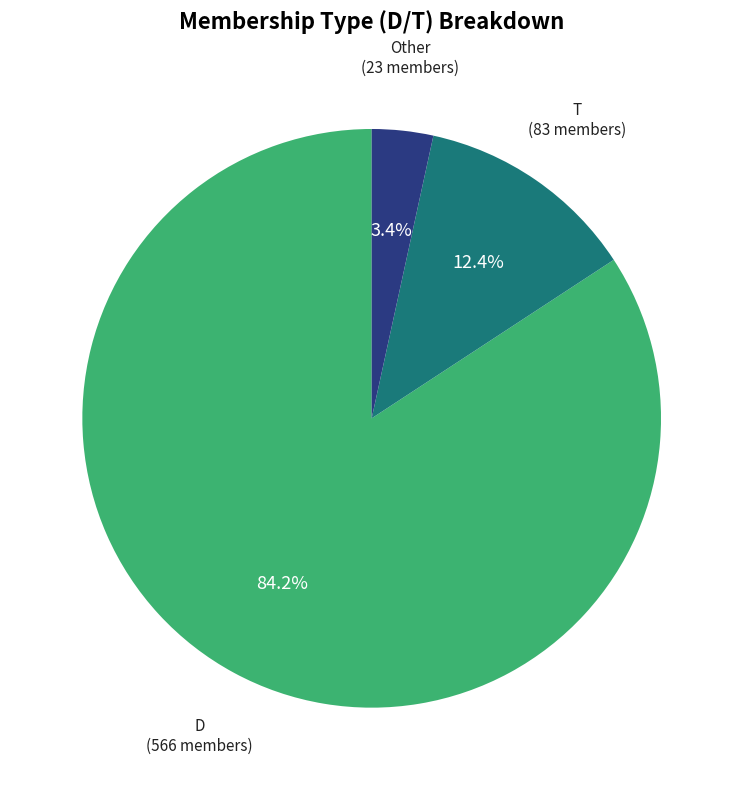

Rank the categories by value from highest to lowest.

D, T, Other